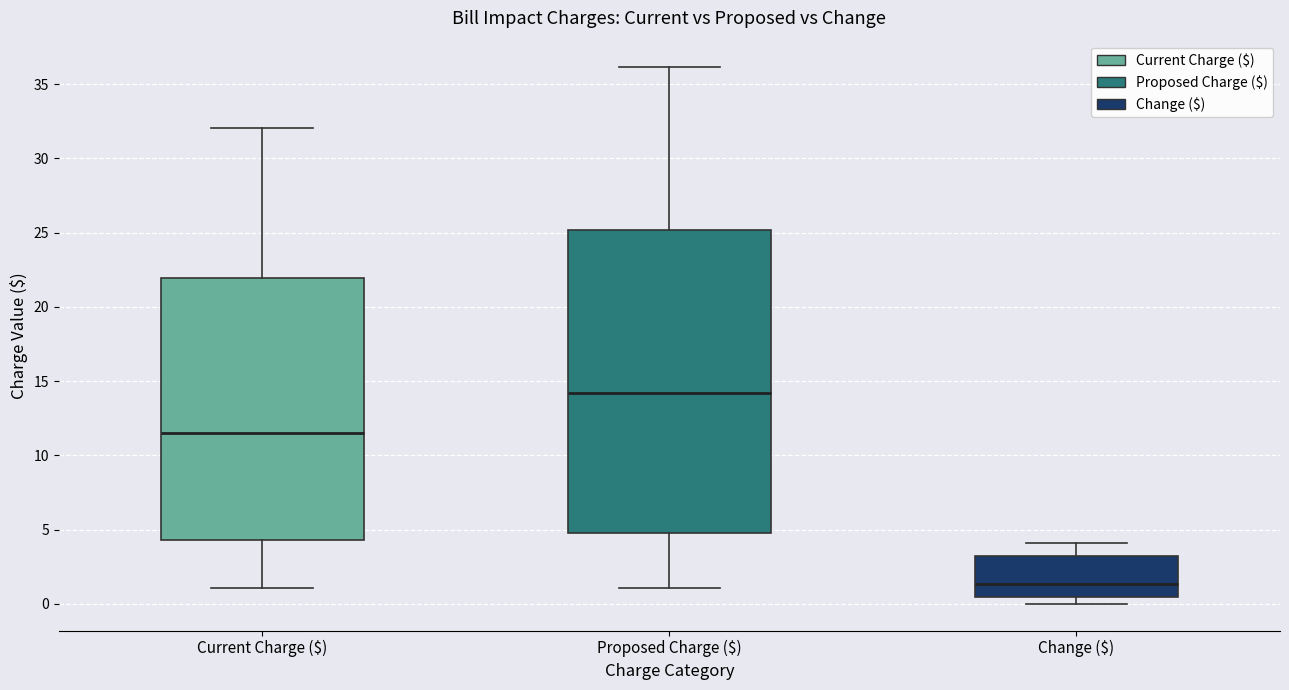

Reading left to right, read every box against the y-axis: the position of its median line, the range the box covers, and the ends of its whiskers. The values are not printed on the chart, so give them approximately, as read against the axis.

Current Charge ($): median 11.5, box 4.5 to 22.0, whiskers 1.0 to 32.0
Proposed Charge ($): median 14.0, box 4.5 to 25.0, whiskers 1.0 to 36.0
Change ($): median 1.5, box 0.5 to 3.0, whiskers 0.0 to 4.0